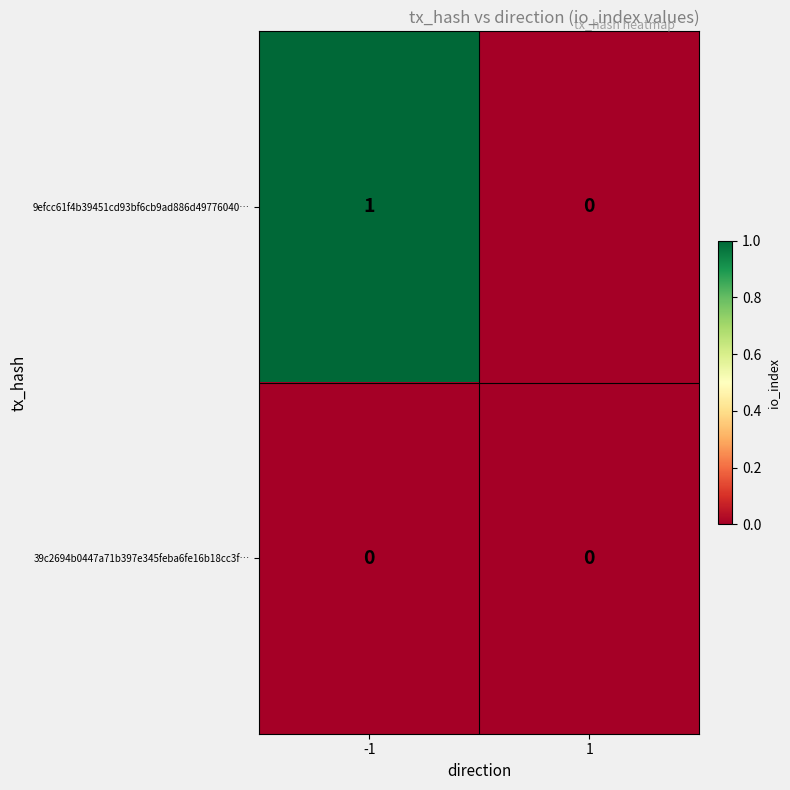

Which series has the largest total across all categories?

9efcc61f4b39451cd93bf6cb9ad886d49776040…